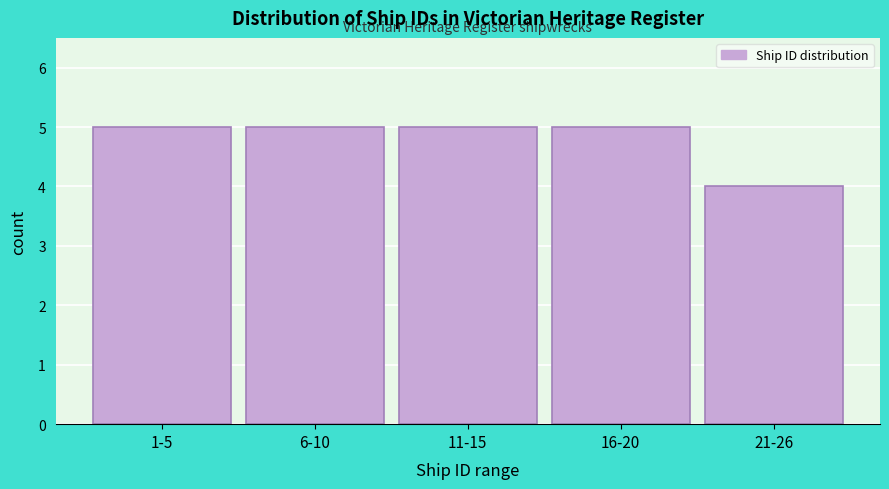

Reading right to left, what are all the values shown in this chart?

21-26=4	16-20=5	11-15=5	6-10=5	1-5=5